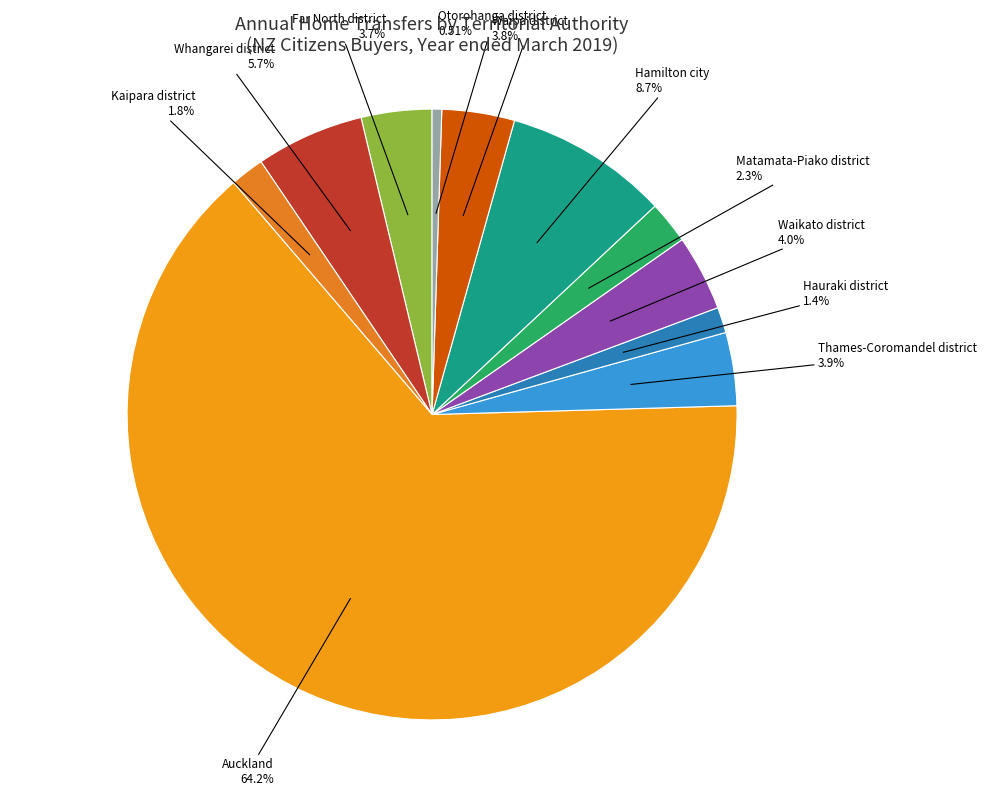

What is the largest slice in the pie chart?

Auckland